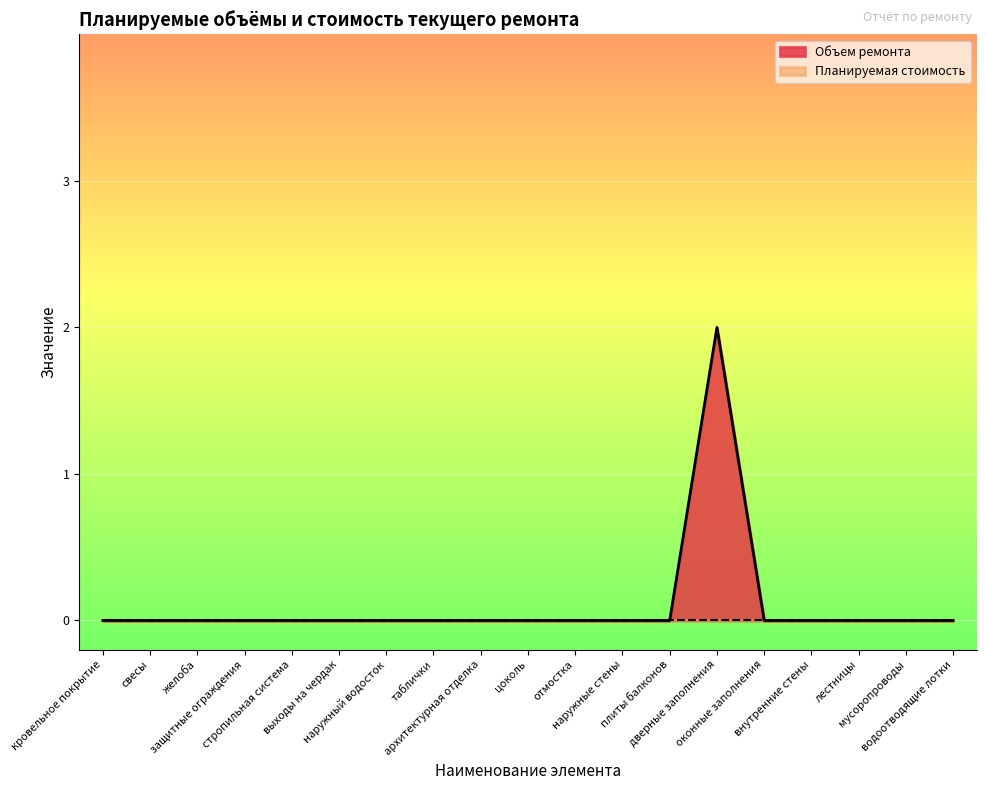

True or false: there are more than 2 points higher than both neighbors.

False